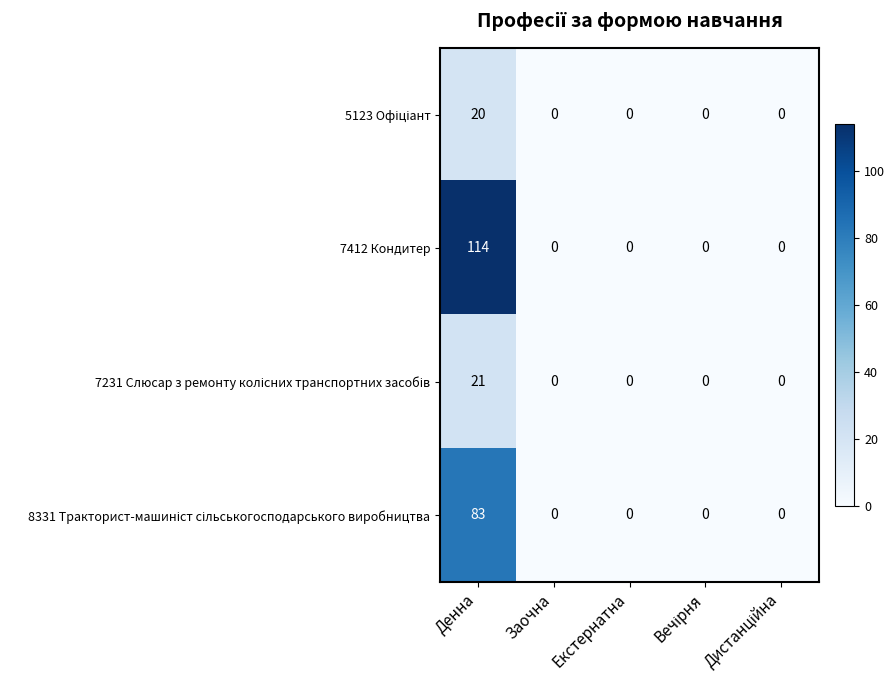

Between Денна and Екстернатна, which series saw the biggest shift?

7412 Кондитер